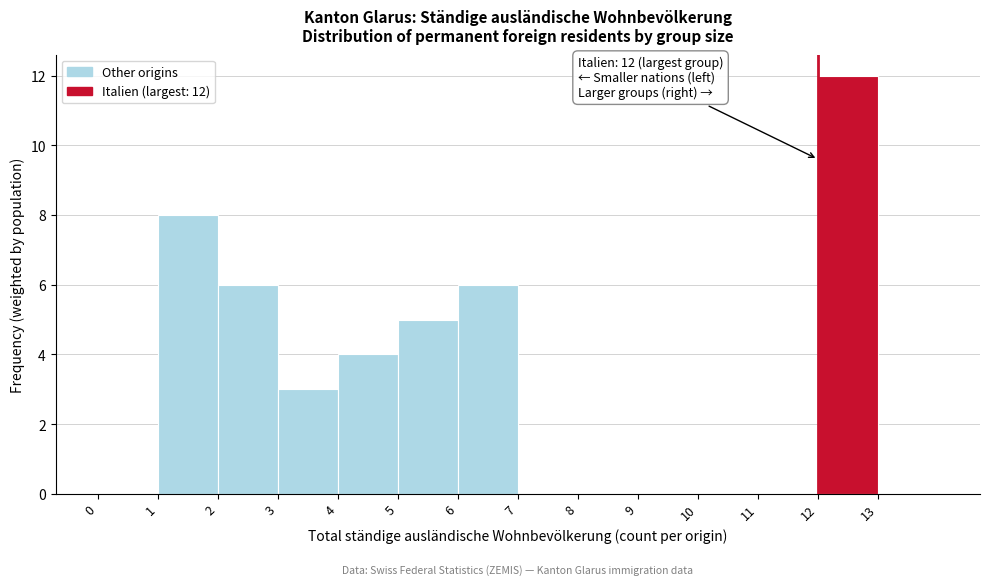

Over which range of the x-axis is the bar tallest?

12 to 13